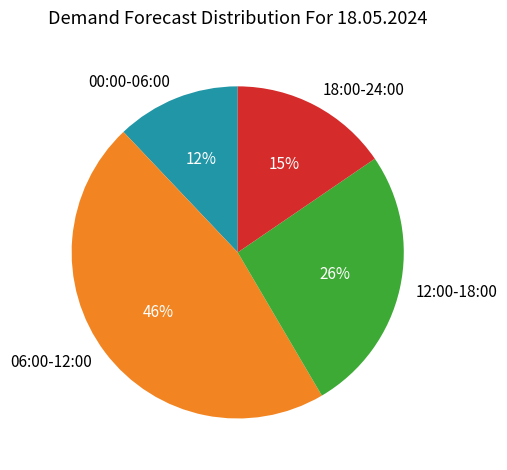

Is the sum of 18:00-24:00 and 06:00-12:00 greater than half?

Yes